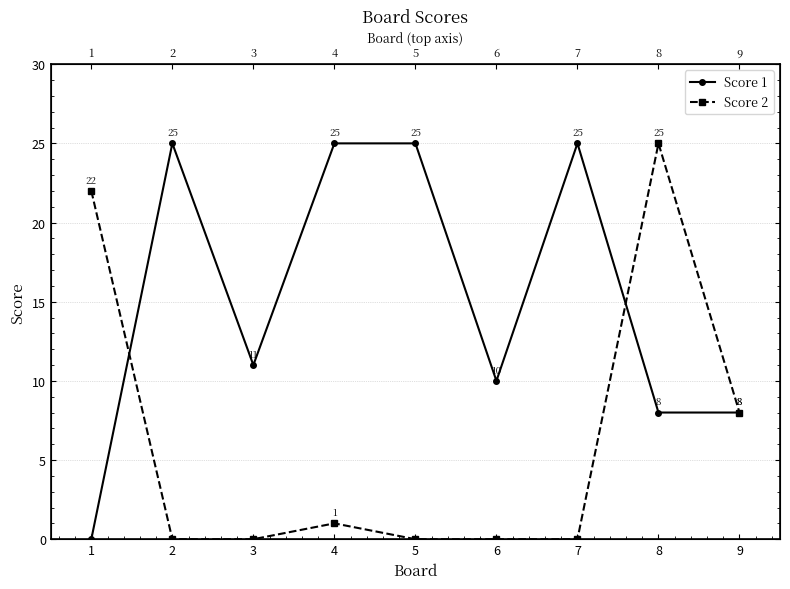

Which series ends up on top after the final intersection of Score 2 and Score 1?

Score 2